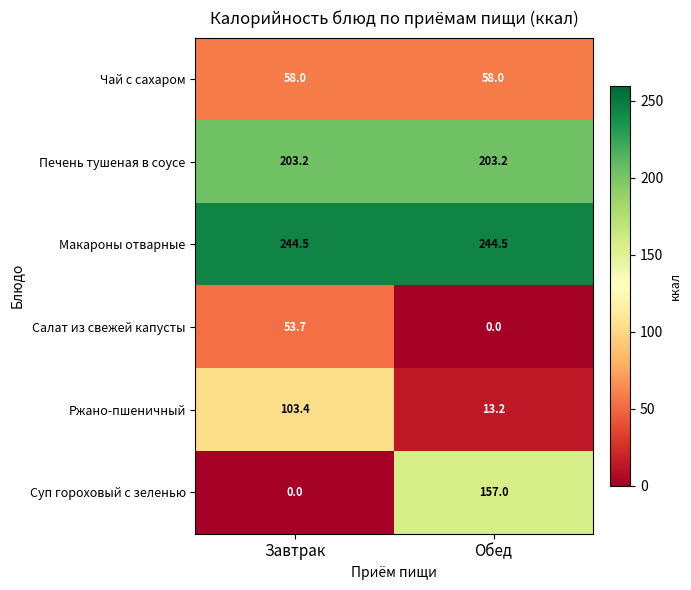

True or false: Салат из свежей капусты has a value of -30.7 at Обед.

False